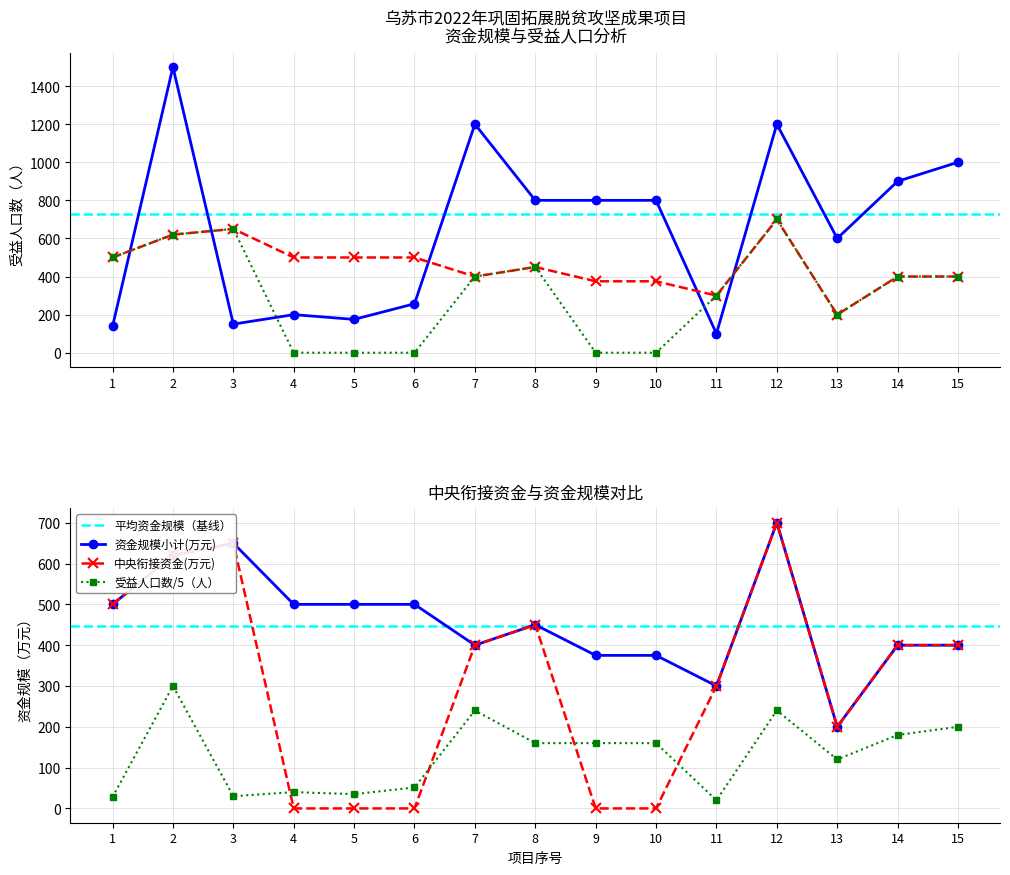

Which category has the highest value in the 资金规模小计(万元) series?

12